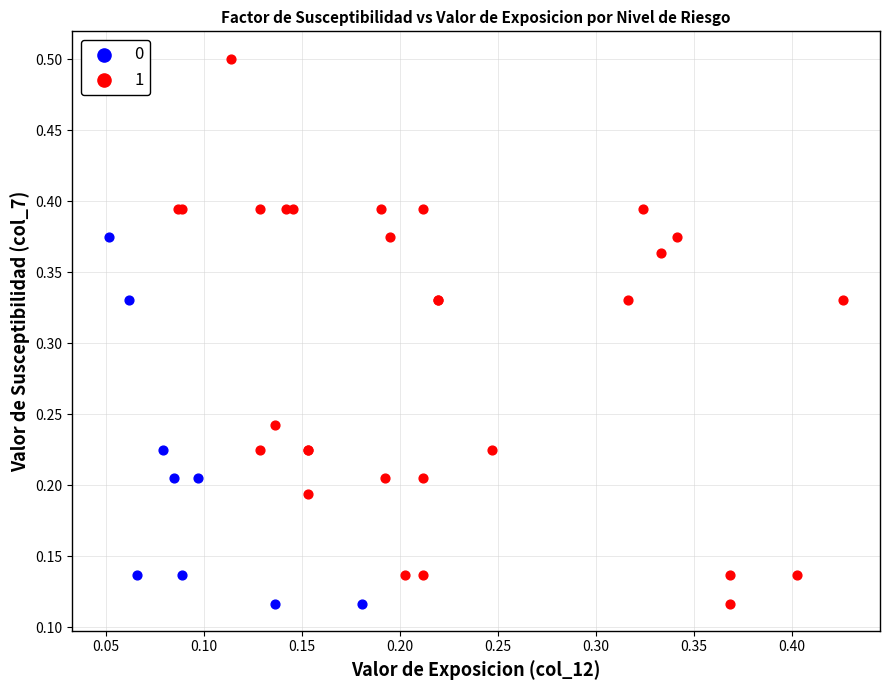

Which series reaches the maximum Y coordinate?

1